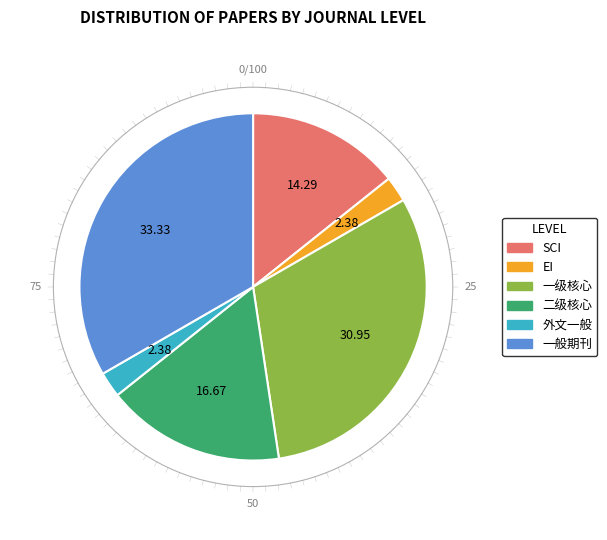

Is it true that 一般期刊 is 42% of the pie?

False